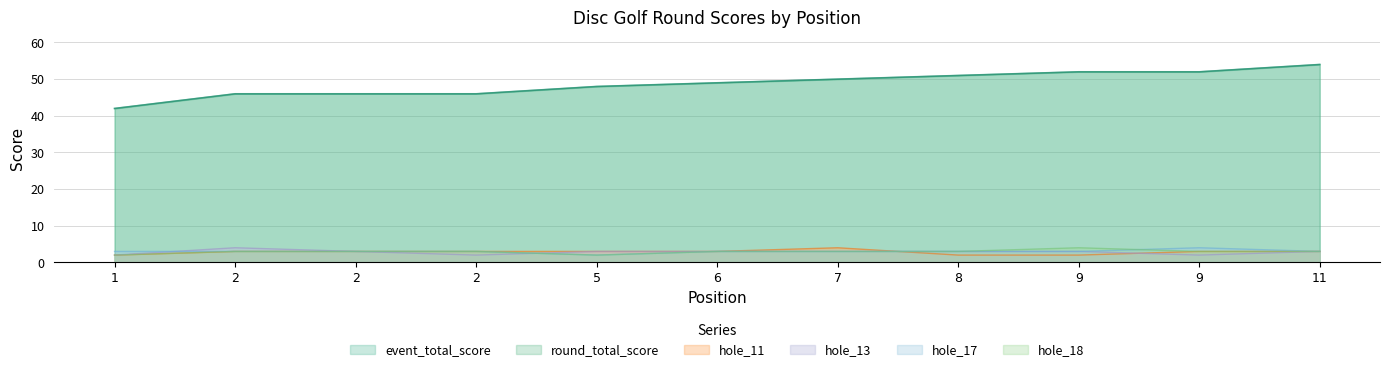

Reading left to right, transcribe all the data shown in this chart.

event_total_score: 42	46	46	46	48	49	50	51	52	52	54
round_total_score: 42	46	46	46	48	49	50	51	52	52	54
hole_11: 2	3	3	3	3	3	4	2	2	3	3
hole_13: 2	4	3	2	3	3	3	3	3	2	3
hole_17: 3	3	3	3	2	3	3	3	3	4	3
hole_18: 2	3	3	3	2	3	3	3	4	3	3